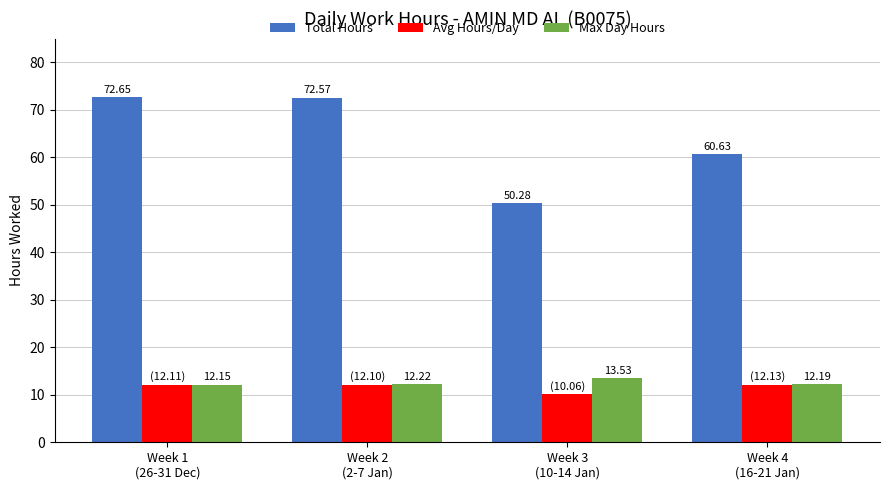

Which series has the widest spread of values?

Total Hours